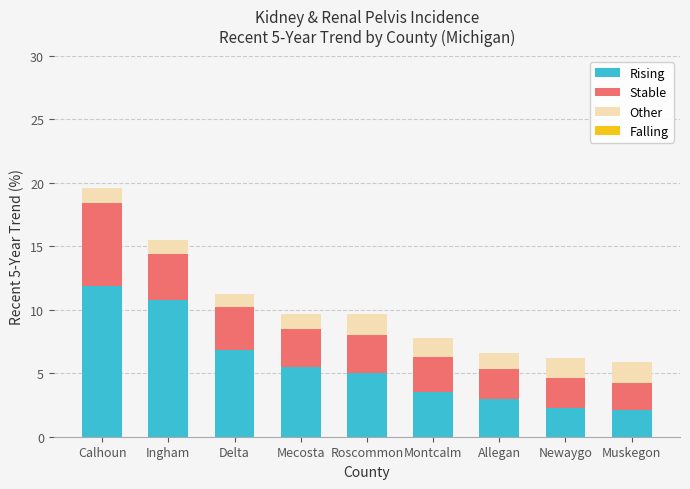

What is the lowest value of the Rising series?

2.1